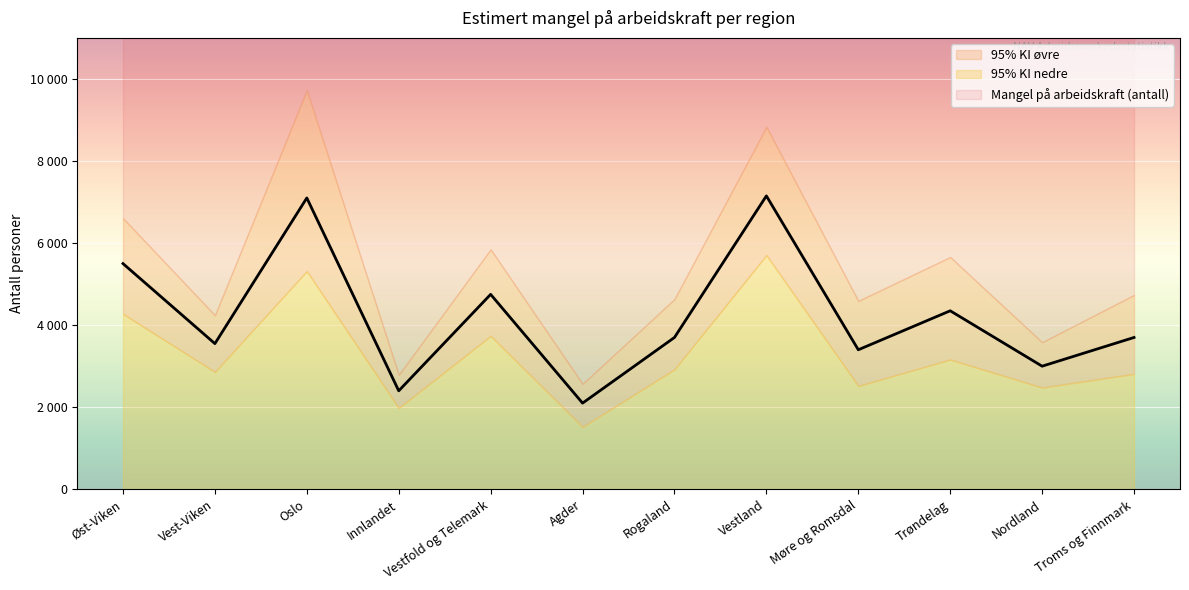

Is the value of Mangel på arbeidskraft (antall) at Innlandet greater than the value of 95% KI nedre at Agder?

Yes